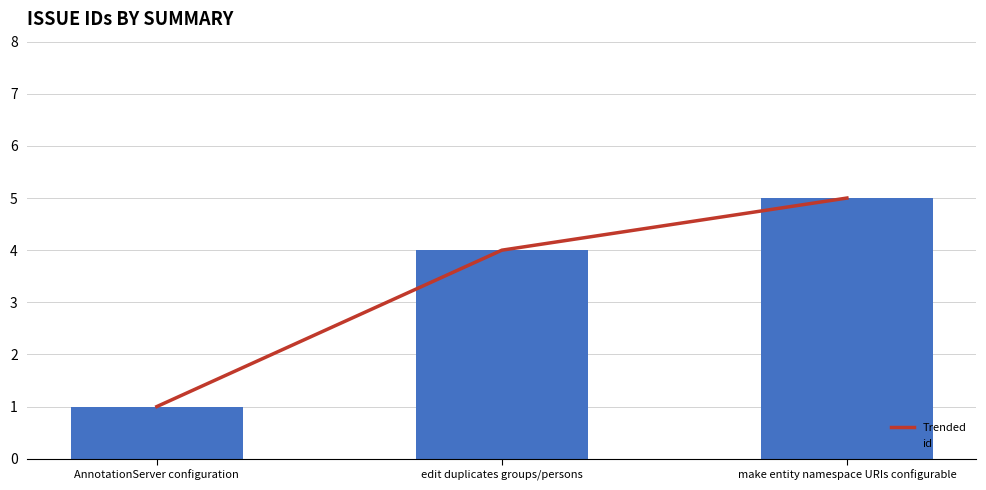

What position from the left is AnnotationServer configuration?

1